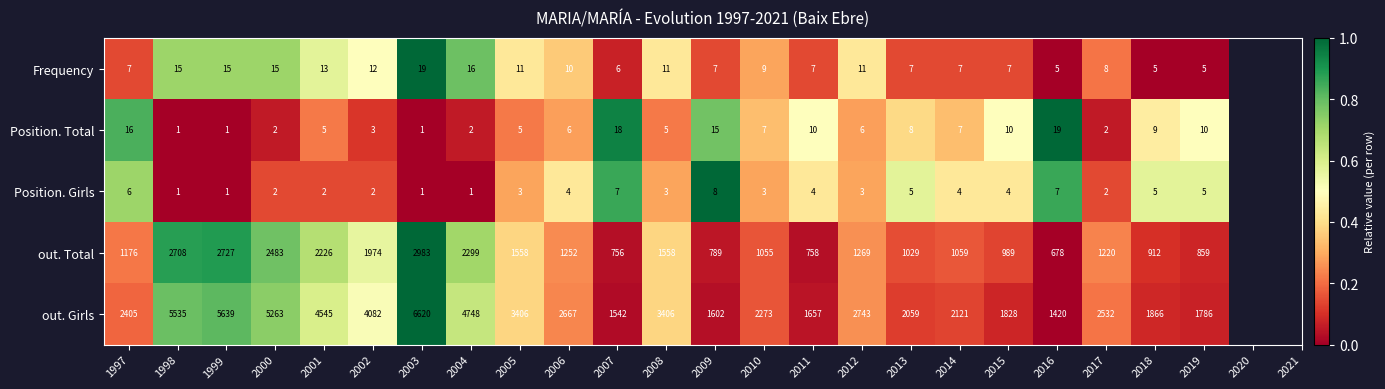

Between 1998 and 2013, which series saw the biggest shift?

out. Girls